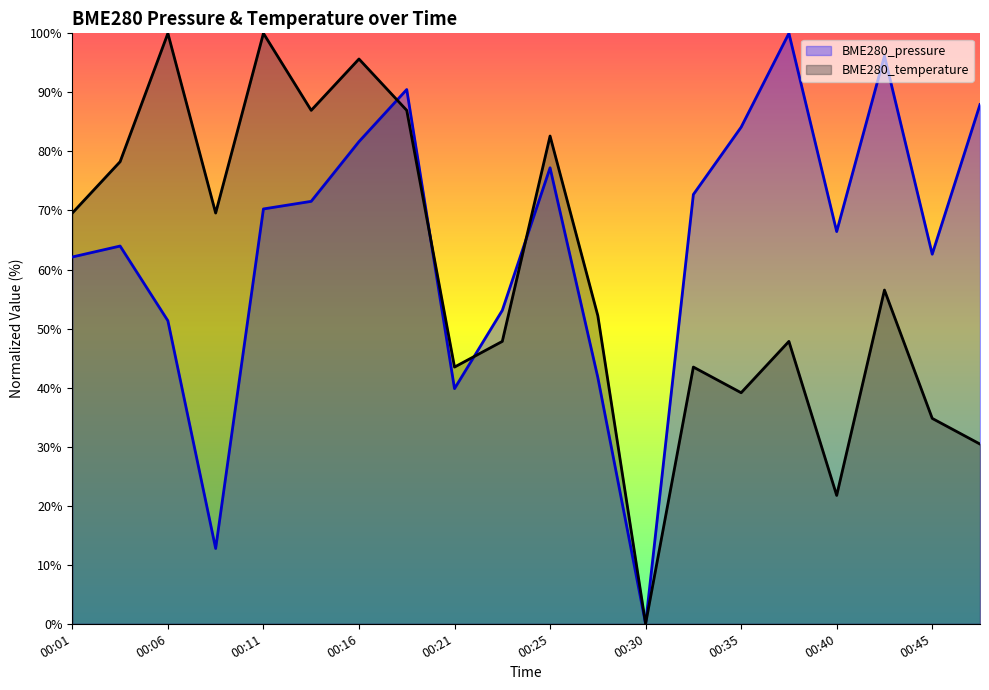

Which has a higher value, 00:48 or 00:45?

00:48